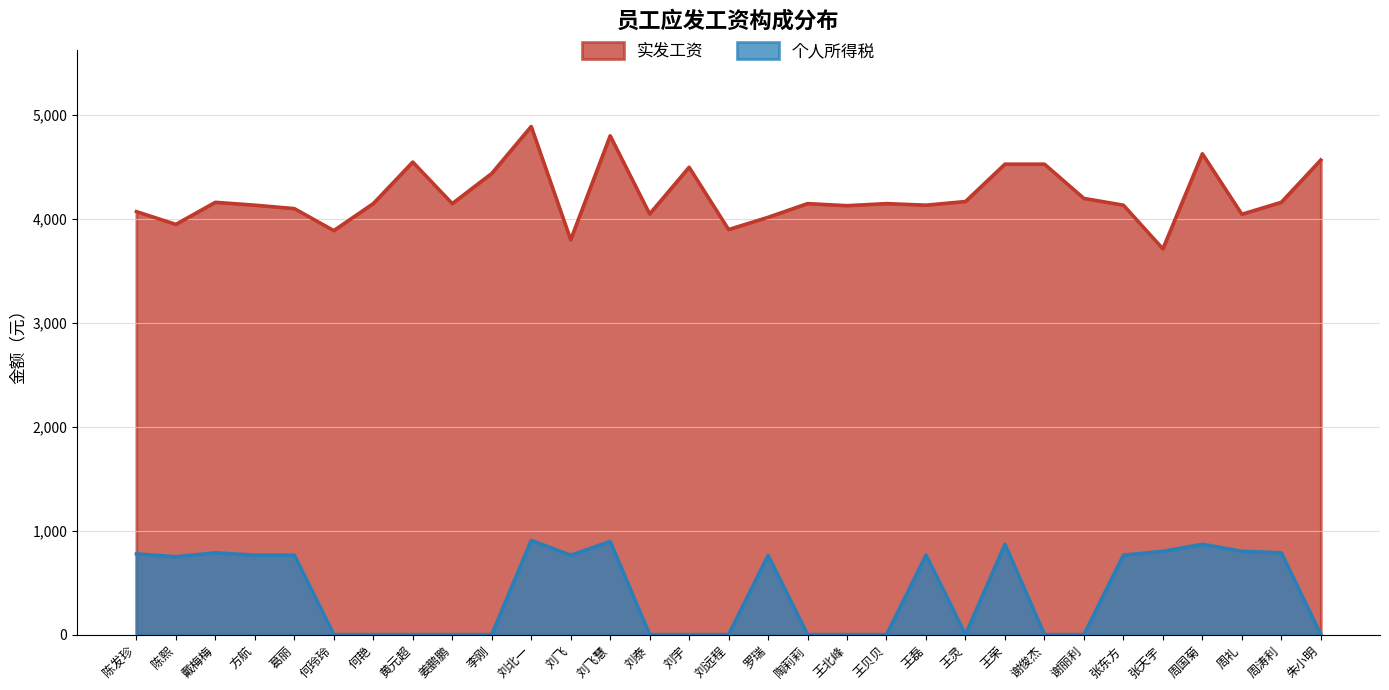

Between 陈发珍 and 刘飞, which is larger?

陈发珍